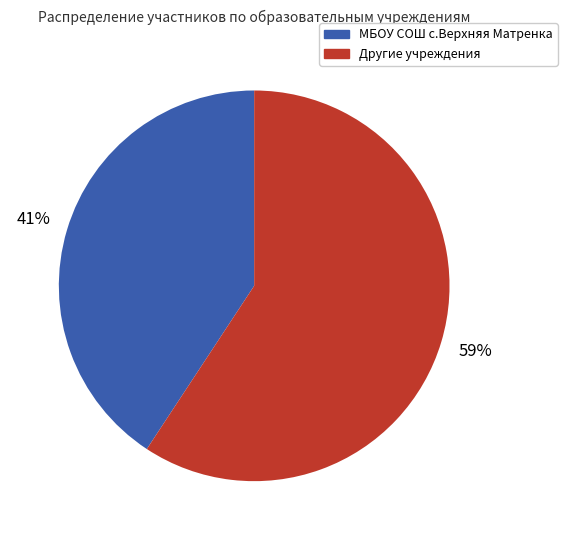

Does any single category account for the majority?

Yes